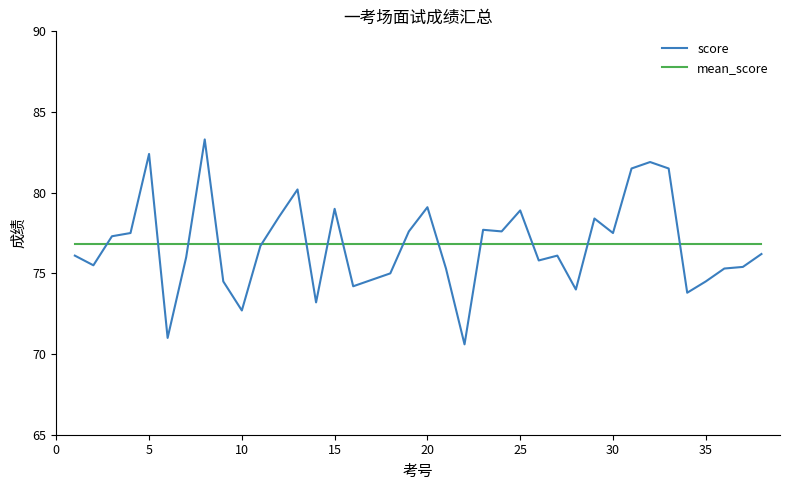

How many intersections are there between mean_score and score?

14